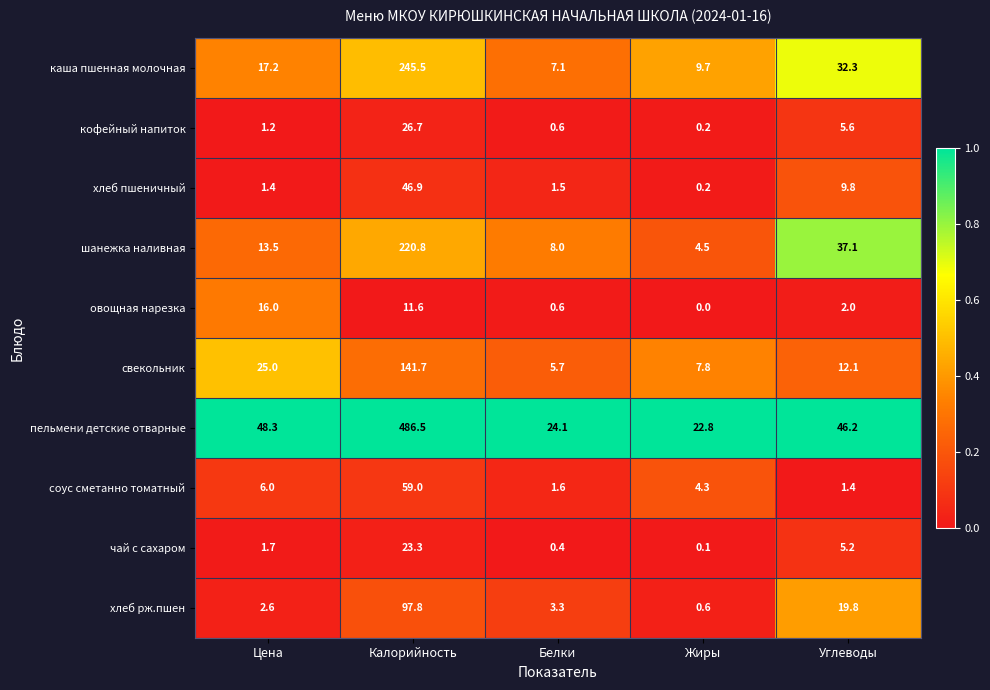

What is the sum of all соус сметанно томатный values?

72.3